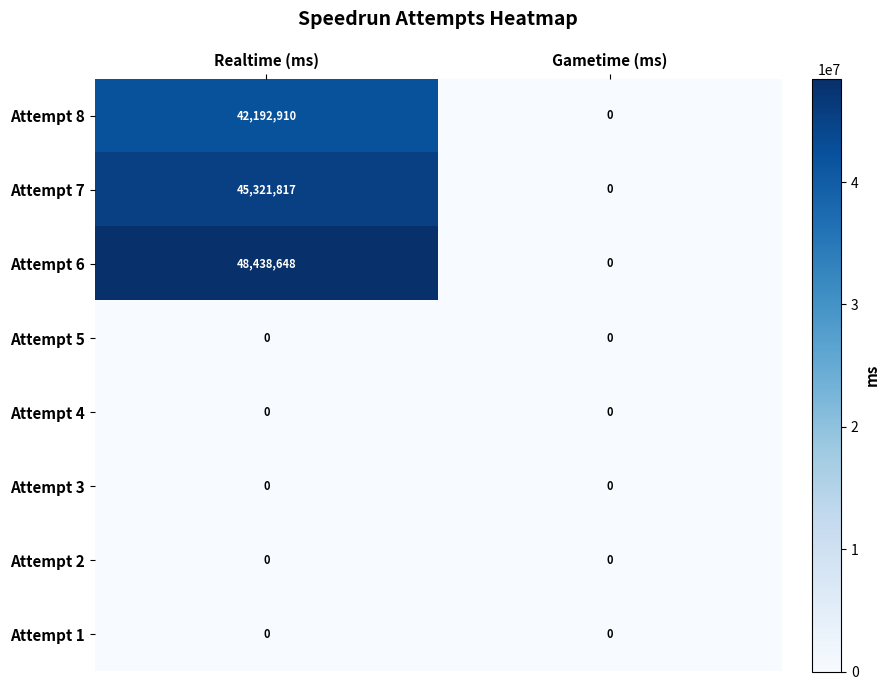

Is it true that Attempt 6 equals 48438648 at Realtime (ms)?

True